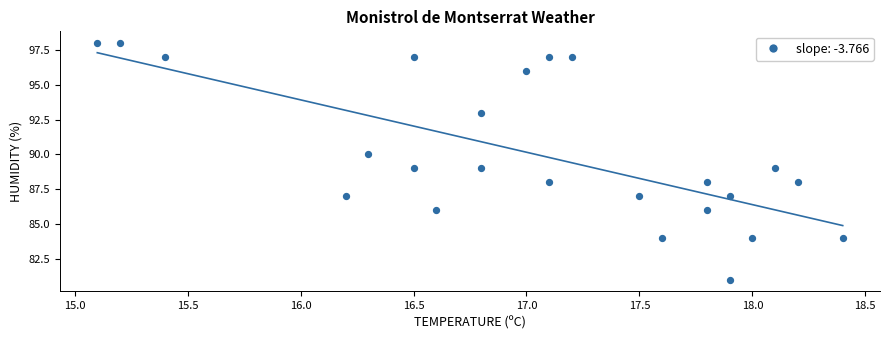

What is the range of Y values (max minus min)?

17